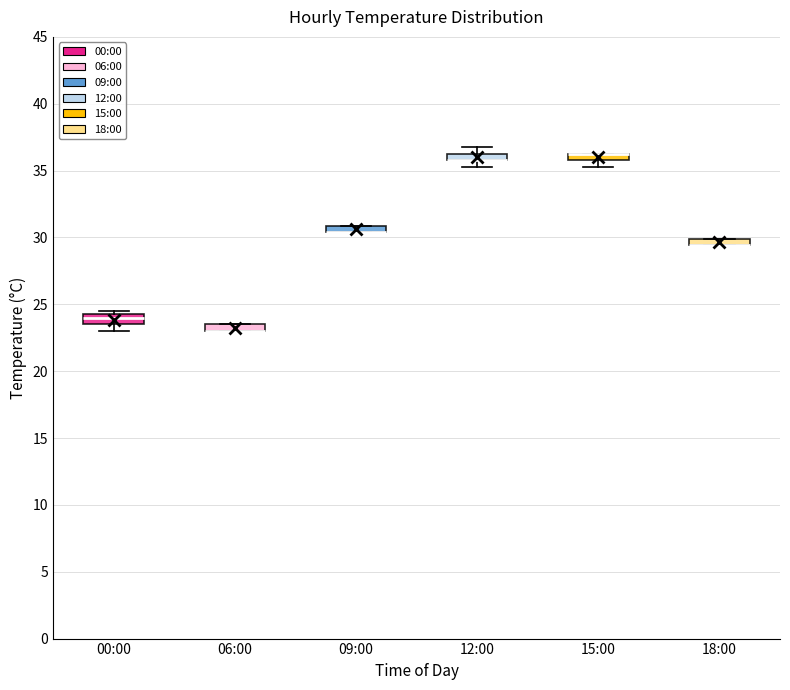

Where is the lower edge of the box for 12:00 on the y-axis? The values are not printed on the chart, so give them approximately, as read against the axis.

36.0